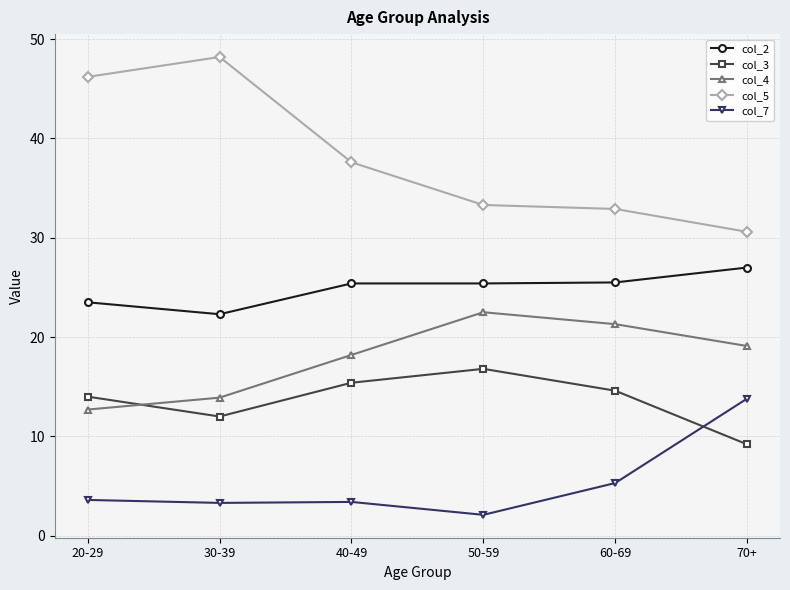

What is the sum of all col_4 values?

107.7